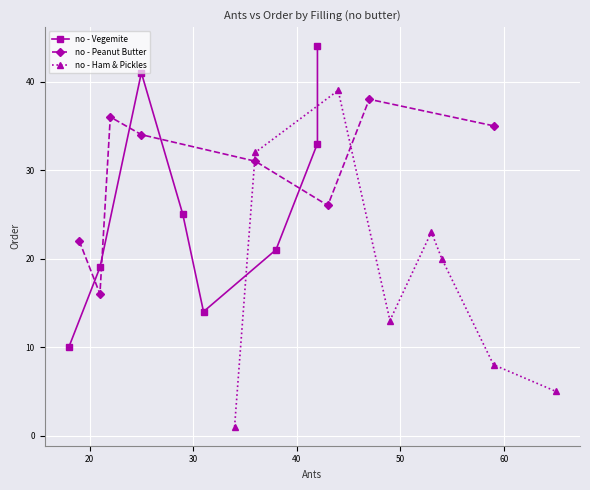

What is the lowest value of the no - Peanut Butter series?

16